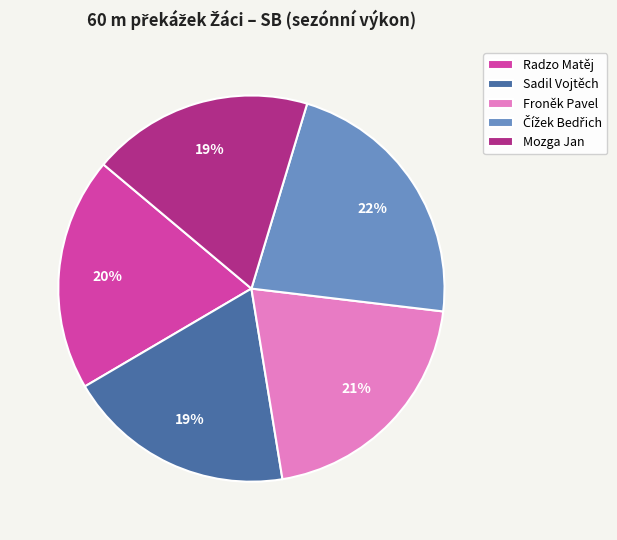

Combined, do Radzo Matěj and Sadil Vojtěch account for over 50%?

No